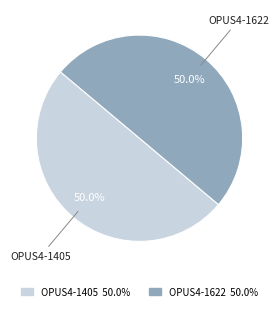

What is the total percentage of OPUS4-1622 and OPUS4-1405?

100.0%